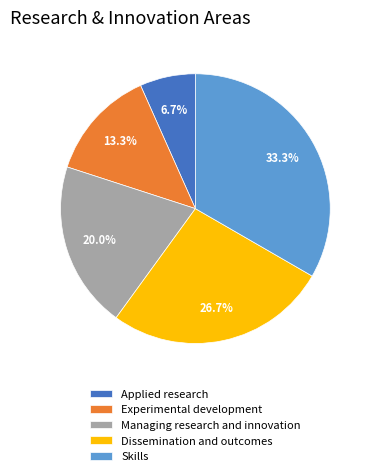

True or false: Skills accounts for 33% of the total.

True